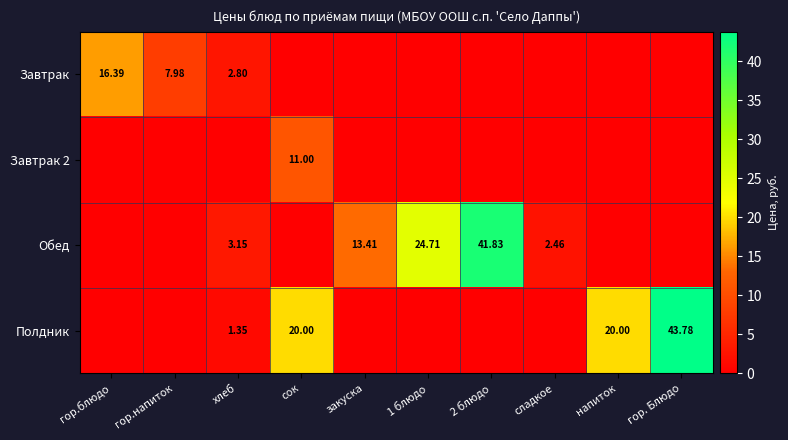

Rank the series at 1 блюдо from highest to lowest value.

Обед, Завтрак, Завтрак 2, Полдник